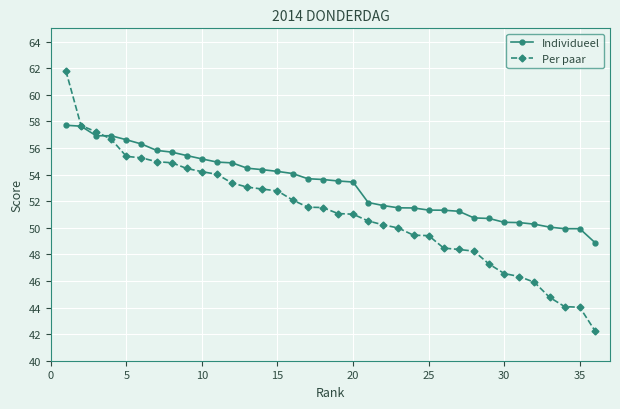

What is the lowest value of the Individueel series?

48.9